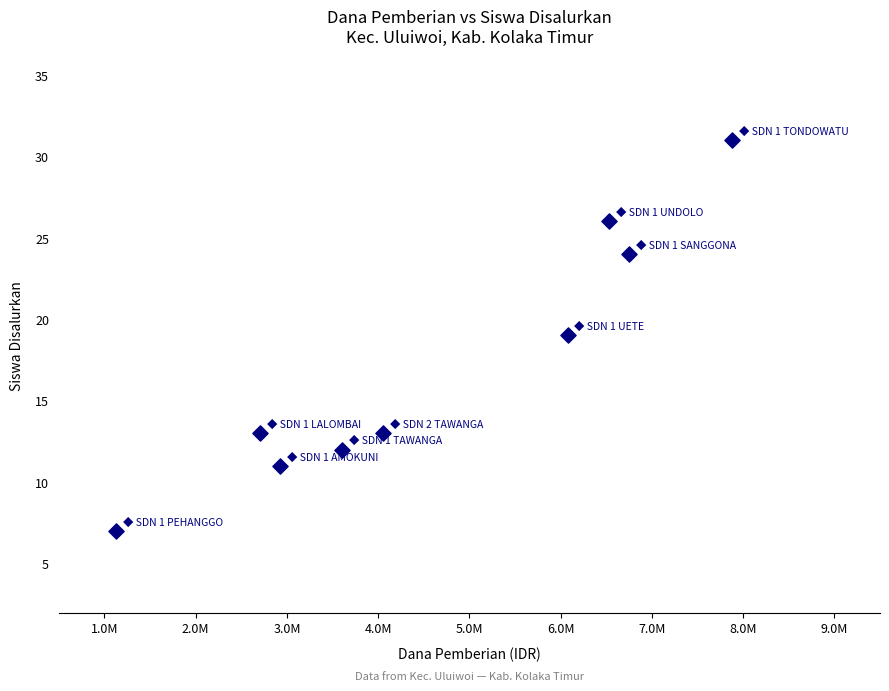

What is the range of Y values (max minus min)?

24